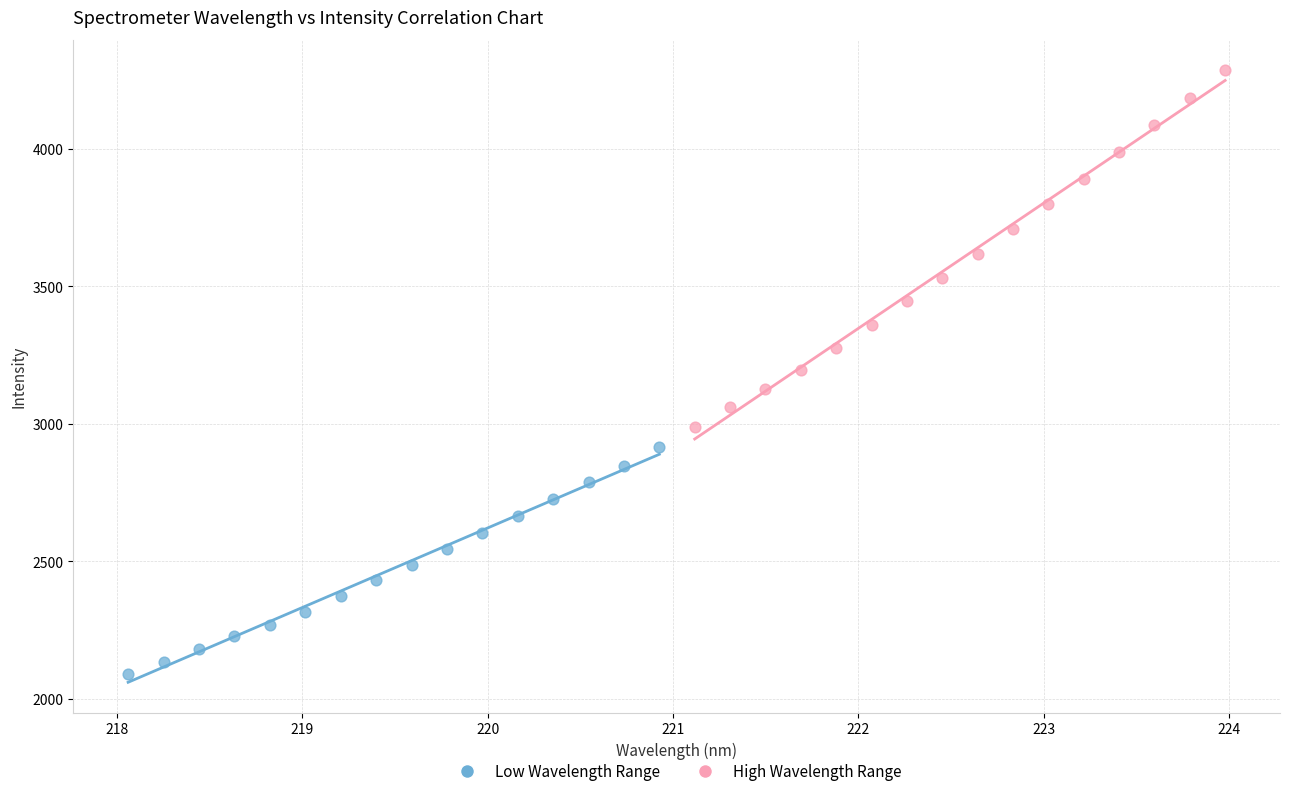

Which series reaches the minimum Y coordinate?

Low Wavelength Range